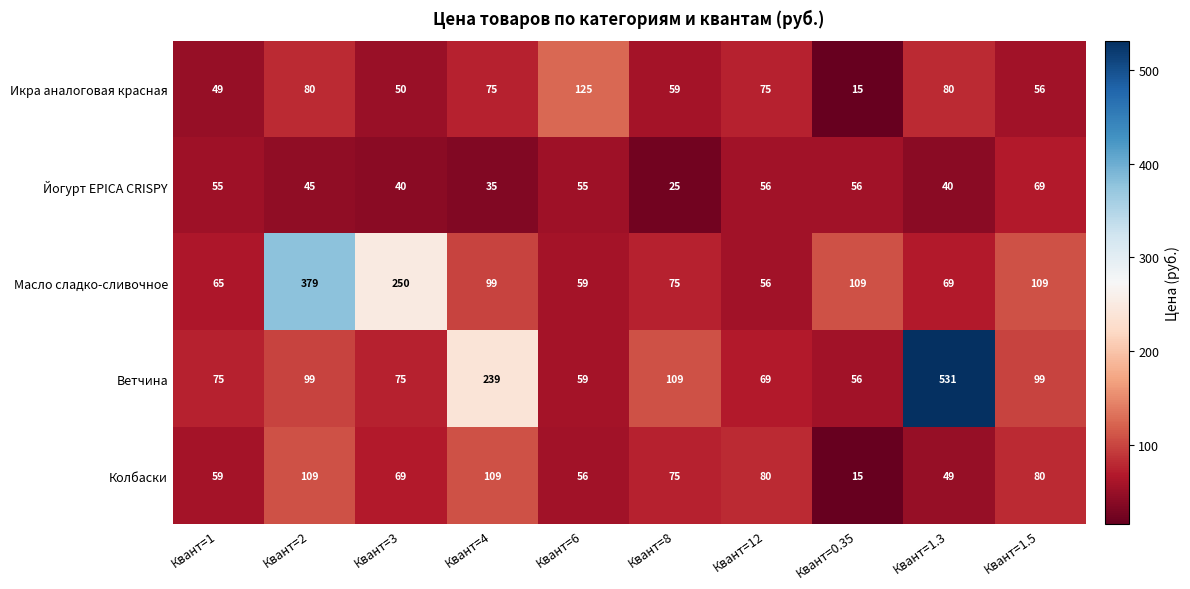

At how many categories does at least one series exceed 273?

2